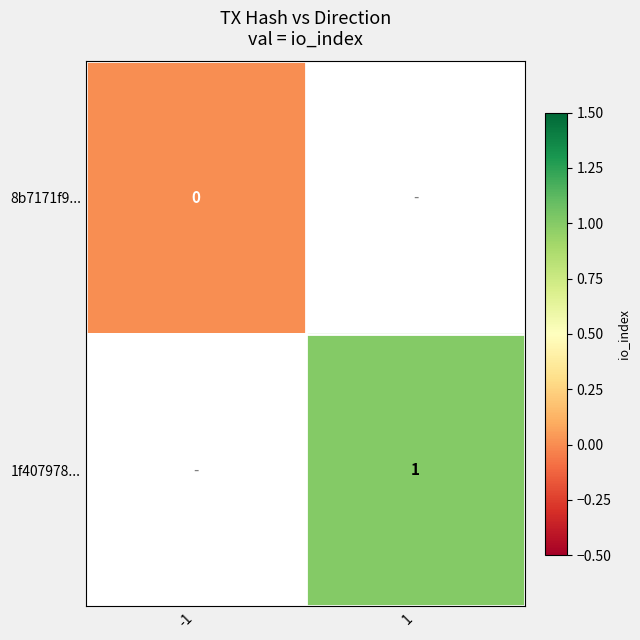

Is it true that 1f407978... equals 2 at 1?

False